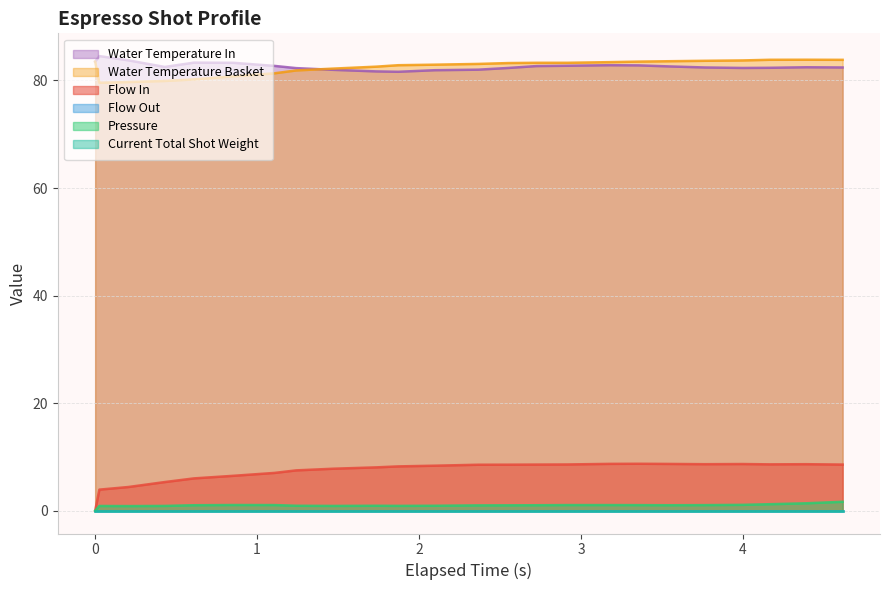

What is the value of the flow_in point at the 20th from the left?

8.7